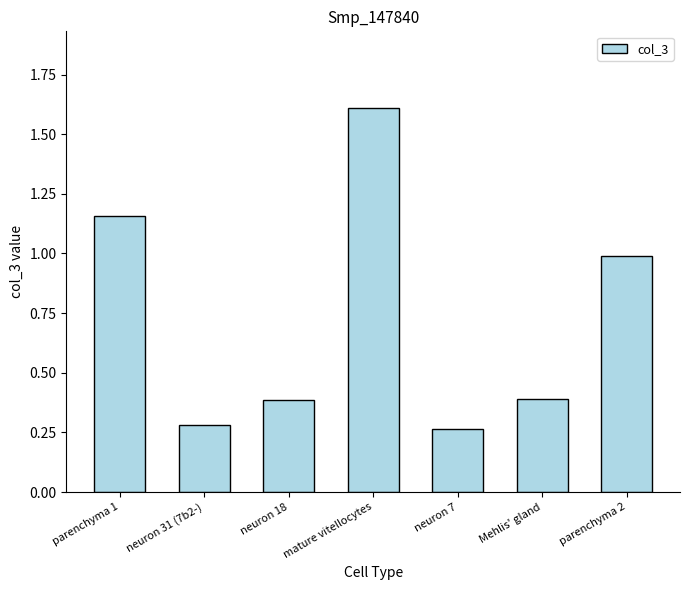

Are the bars horizontal?

No